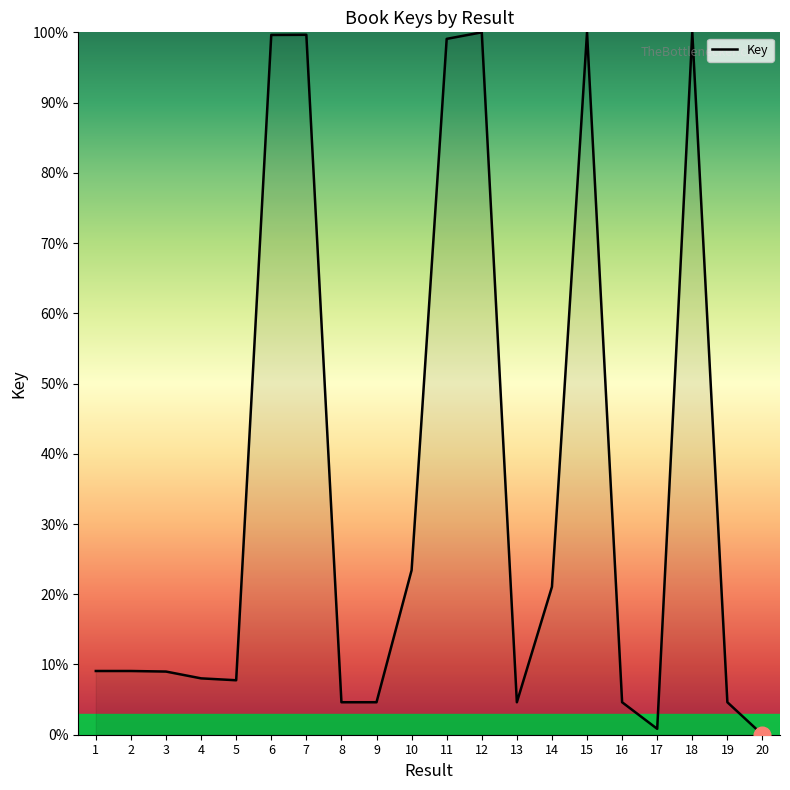

What is the difference between the maximum and minimum values?

100.0